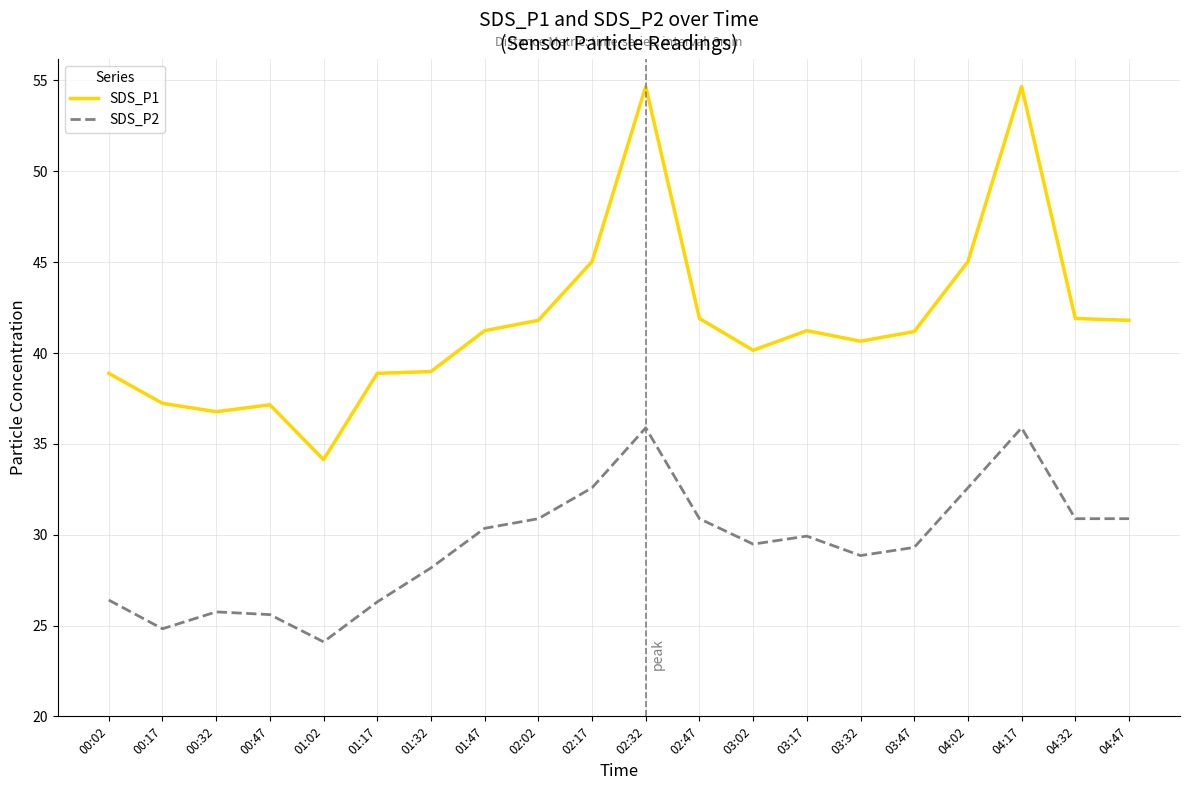

What is the highest value of the SDS_P1 series?

54.7